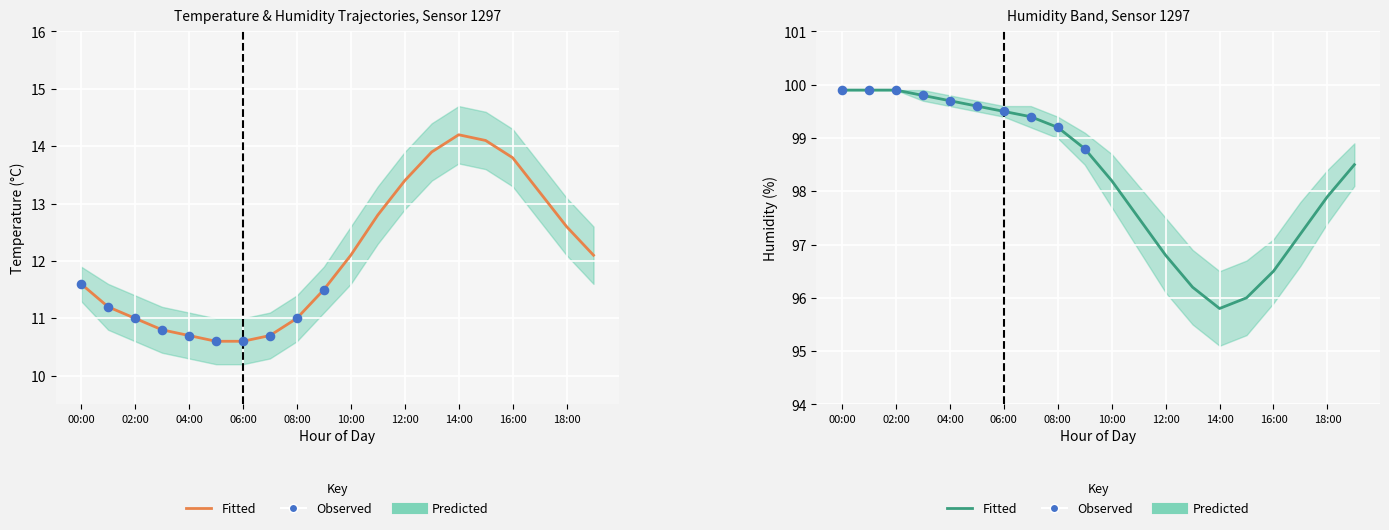

Which series contains the highest Y value?

humidity